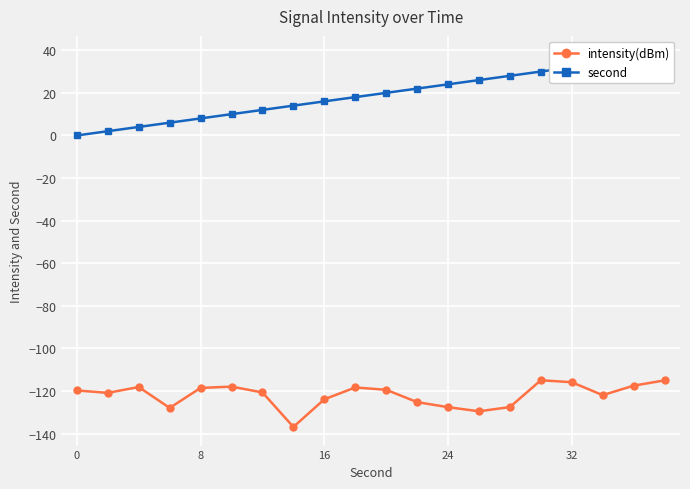

True or false: second and intensity(dBm) intersect in this chart.

False